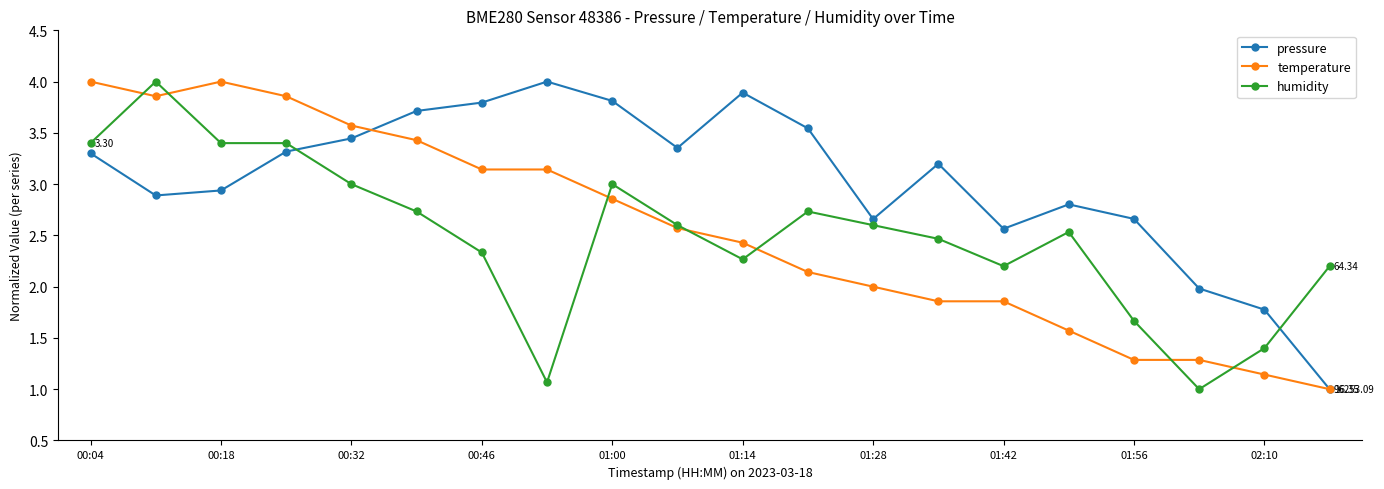

What is the smallest value displayed?

1.0